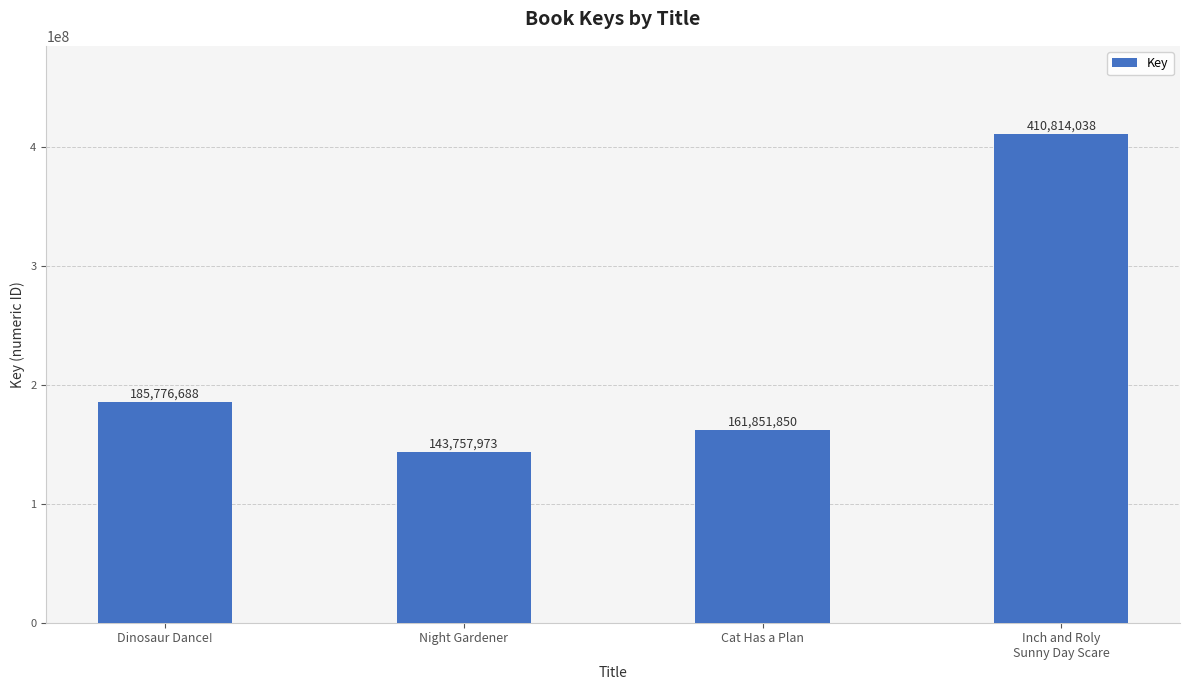

What is the change in value from Dinosaur Dance! to Inch and Roly
Sunny Day Scare?

+225037350